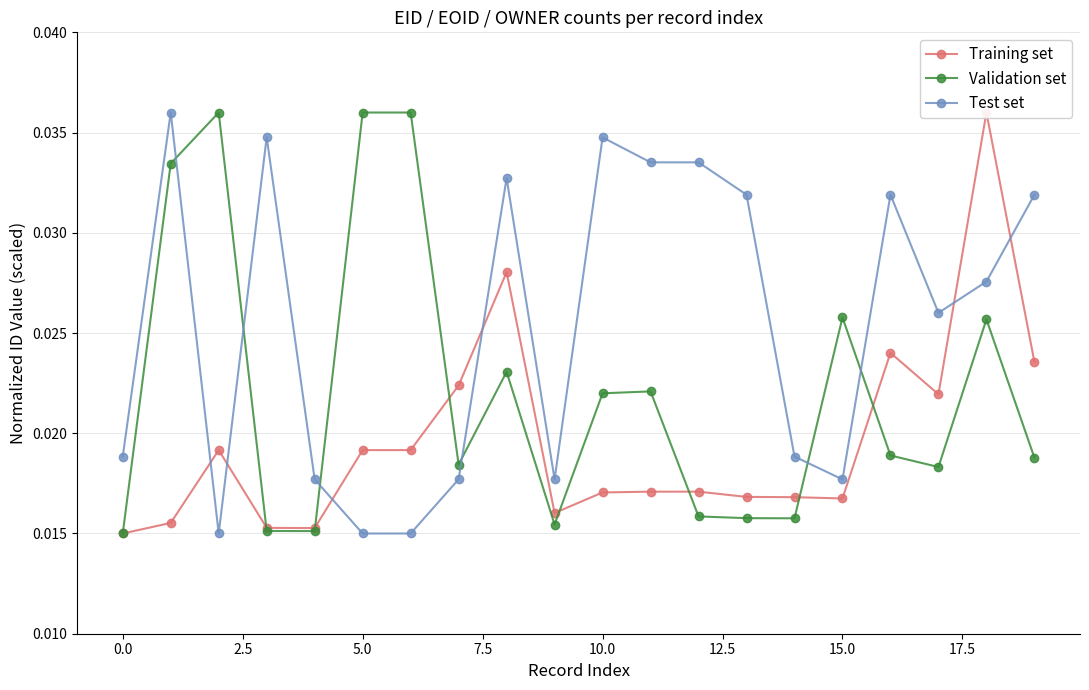

The value of Validation set at 10 is 0.0. True or false?

True